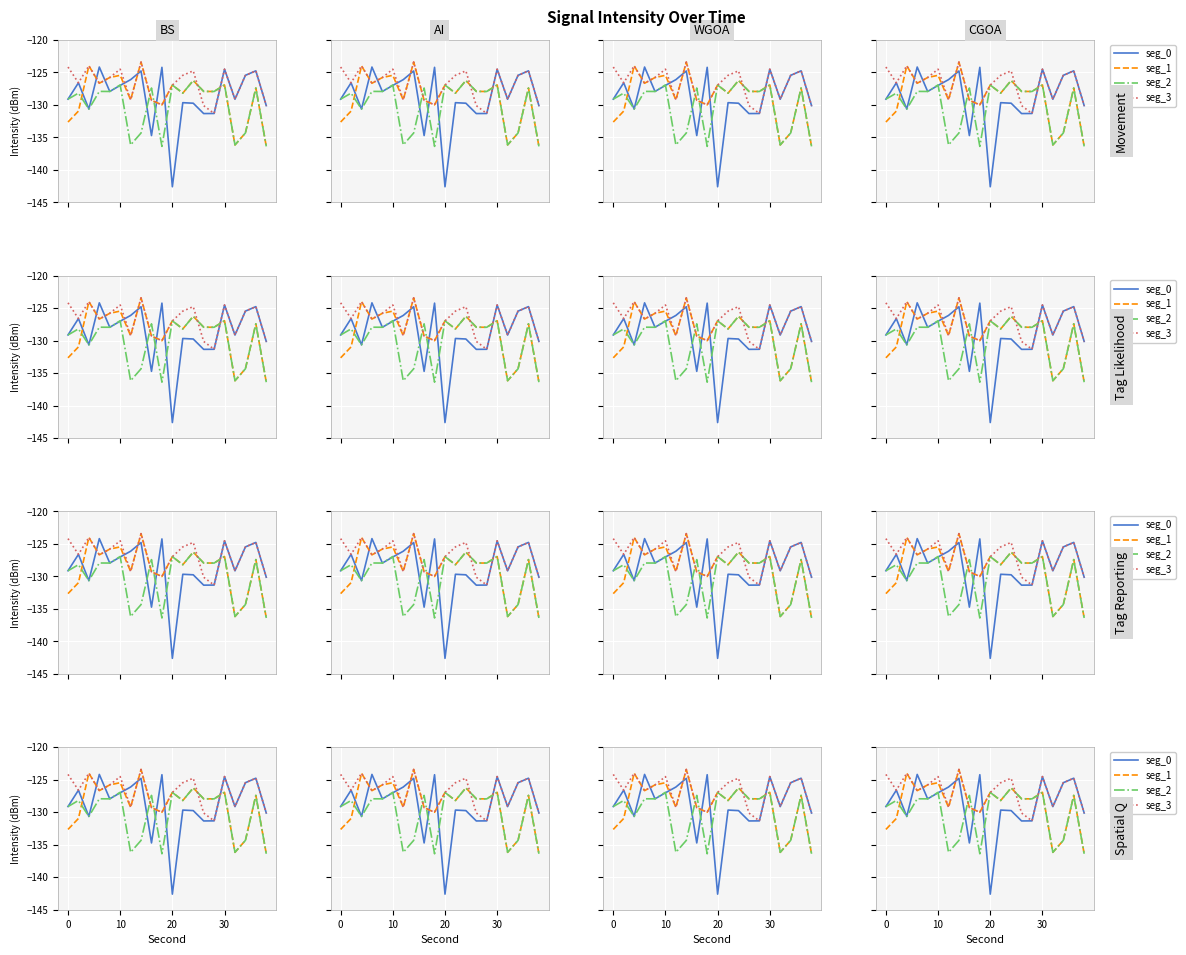

What is the smallest value displayed?

-142.6